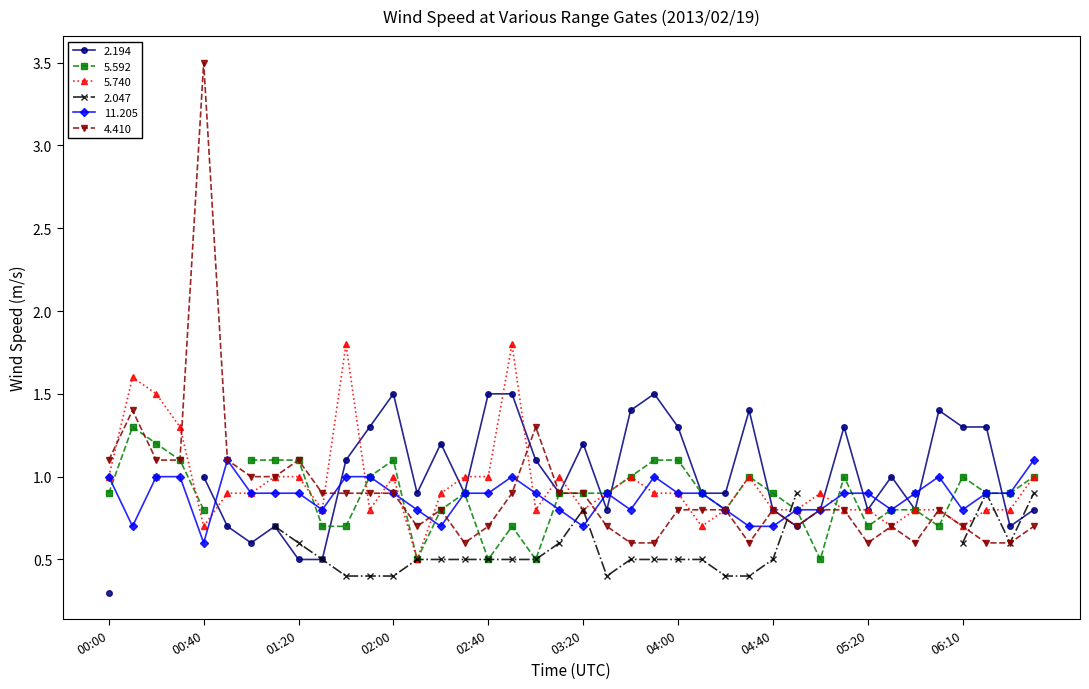

True or false:  11.205 has more than 2 interior local peaks.

True